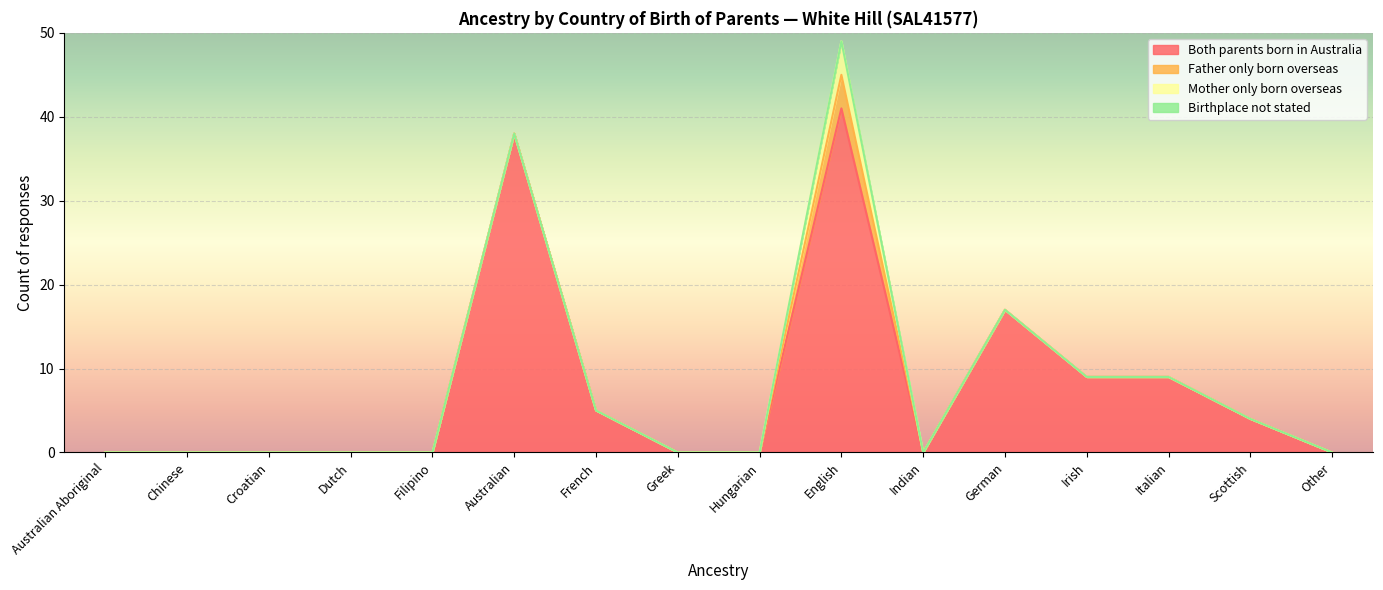

Reading right to left, list all the values displayed in this chart.

Both parents born in Australia: Other=0	Scottish=4	Italian=9	Irish=9	German=17	Indian=0	English=41	Hungarian=0	Greek=0	French=5	Australian=38	Filipino=0	Dutch=0	Croatian=0	Chinese=0	Australian Aboriginal=0
Father only born overseas: Other=0	Scottish=0	Italian=0	Irish=0	German=0	Indian=0	English=4	Hungarian=0	Greek=0	French=0	Australian=0	Filipino=0	Dutch=0	Croatian=0	Chinese=0	Australian Aboriginal=0
Mother only born overseas: Other=0	Scottish=0	Italian=0	Irish=0	German=0	Indian=0	English=4	Hungarian=0	Greek=0	French=0	Australian=0	Filipino=0	Dutch=0	Croatian=0	Chinese=0	Australian Aboriginal=0
Birthplace not stated: Other=0	Scottish=0	Italian=0	Irish=0	German=0	Indian=0	English=0	Hungarian=0	Greek=0	French=0	Australian=0	Filipino=0	Dutch=0	Croatian=0	Chinese=0	Australian Aboriginal=0